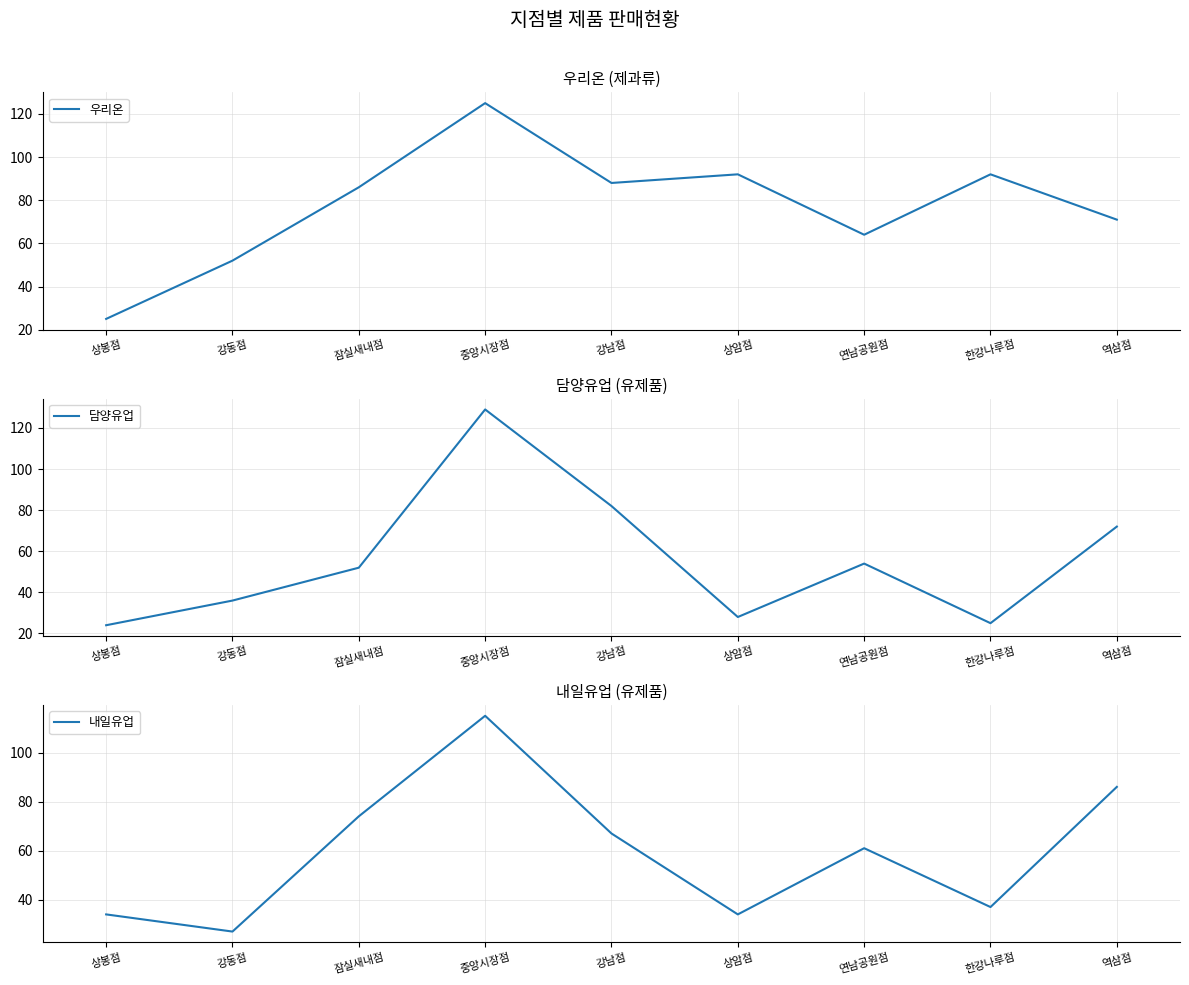

At which category does the chart reach its minimum across all series?

상봉점